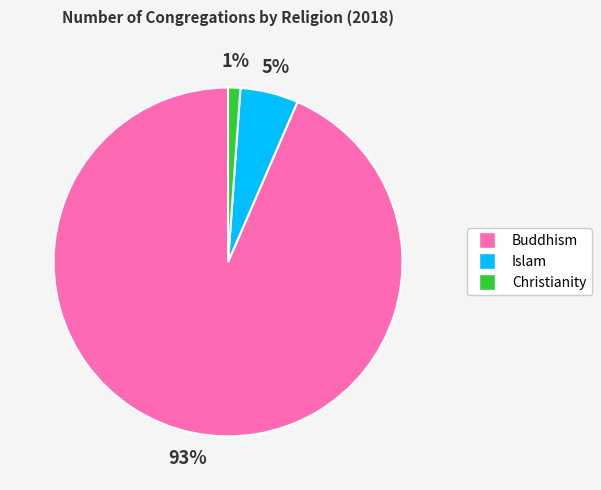

Count the number of slices in the pie.

3